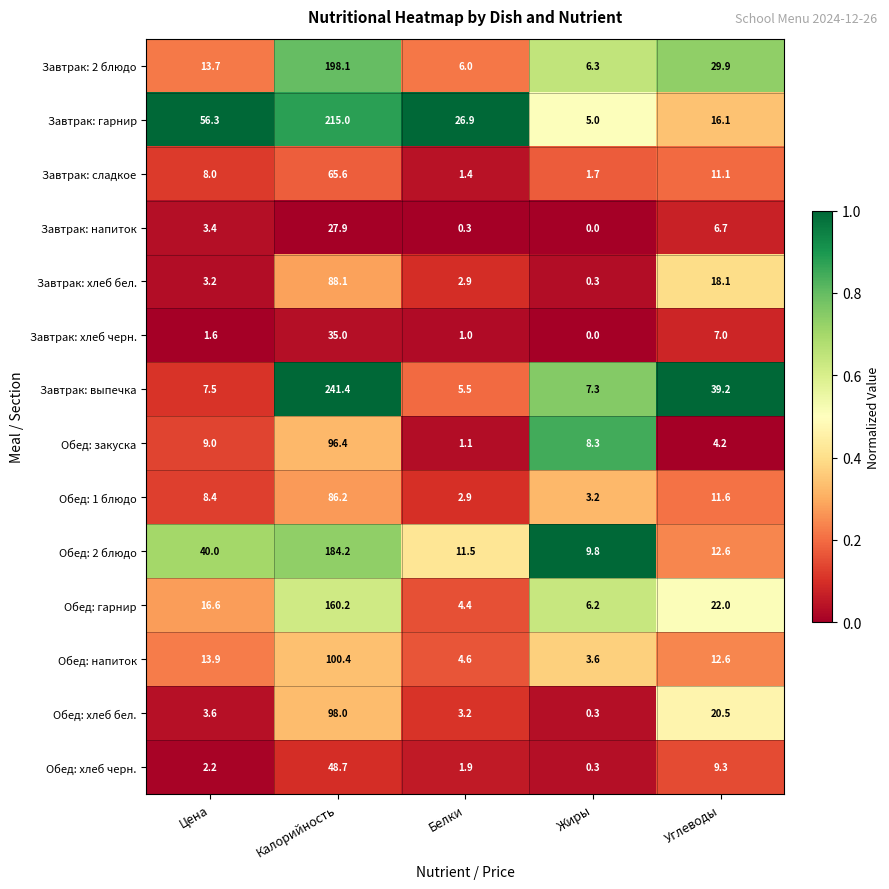

List the series in order of their peak value, highest first.

Завтрак: выпечка, Завтрак: гарнир, Завтрак: 2 блюдо, Обед: 2 блюдо, Обед: гарнир, Обед: напиток, Обед: хлеб бел., Обед: закуска, Завтрак: хлеб бел., Обед: 1 блюдо, Завтрак: сладкое, Обед: хлеб черн., Завтрак: хлеб черн., Завтрак: напиток